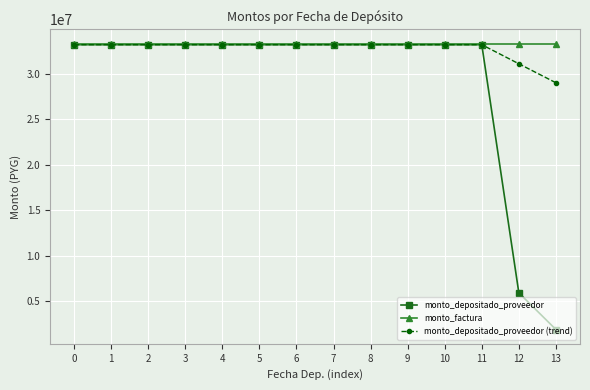

What value does the monto_factura series have at 4?

33333200.0